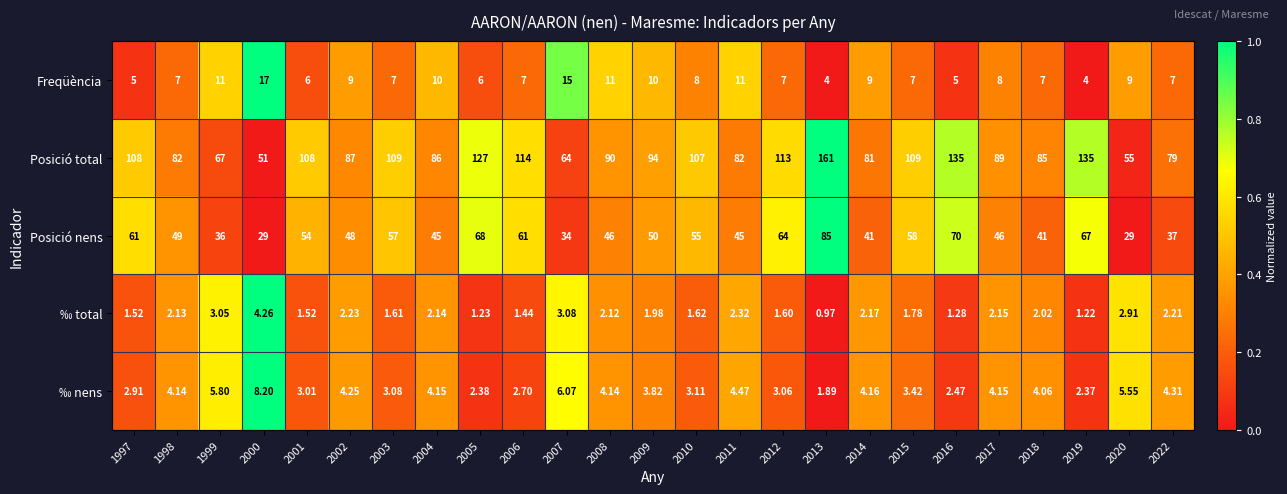

Rank the series at 2009 from lowest to highest value.

‰ total, ‰ nens, Freqüència, Posició nens, Posició total